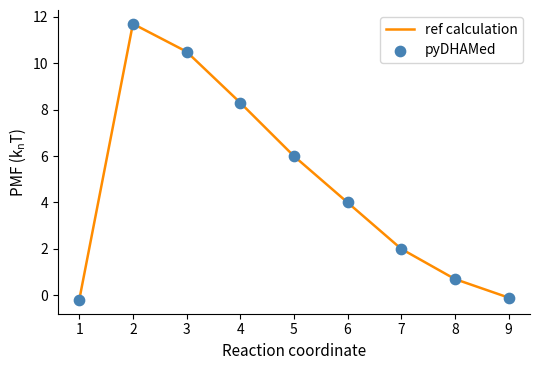

The chart shows a value of 0.7 at 8. True or false?

True